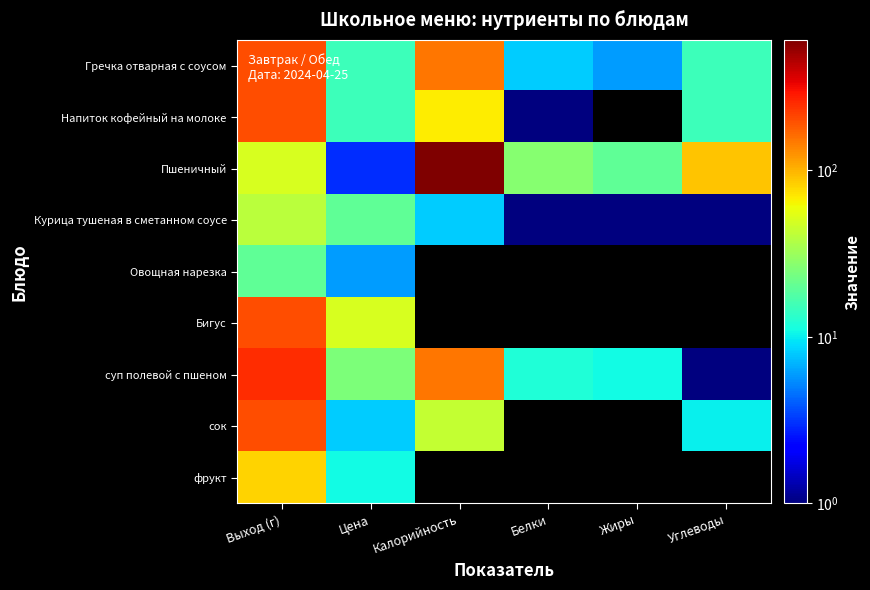

The value of Курица тушеная в сметанном соусе at Жиры is 1.0. True or false?

True